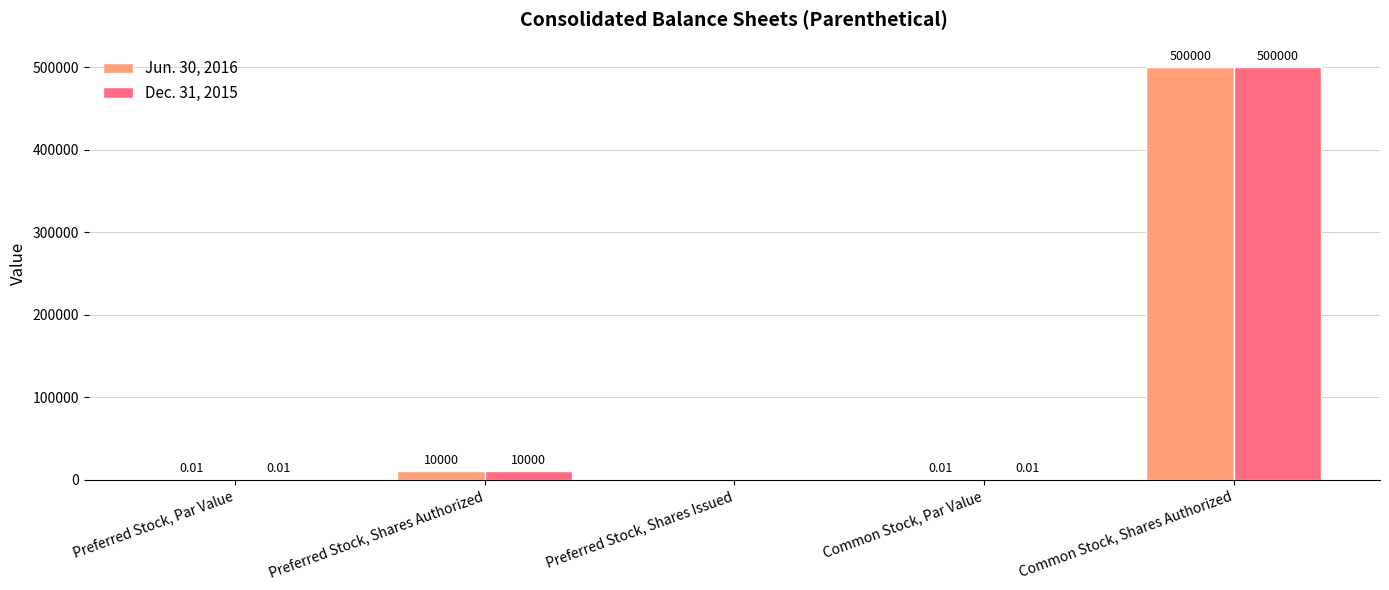

How many data points in Jun. 30, 2016 are above 0?

4